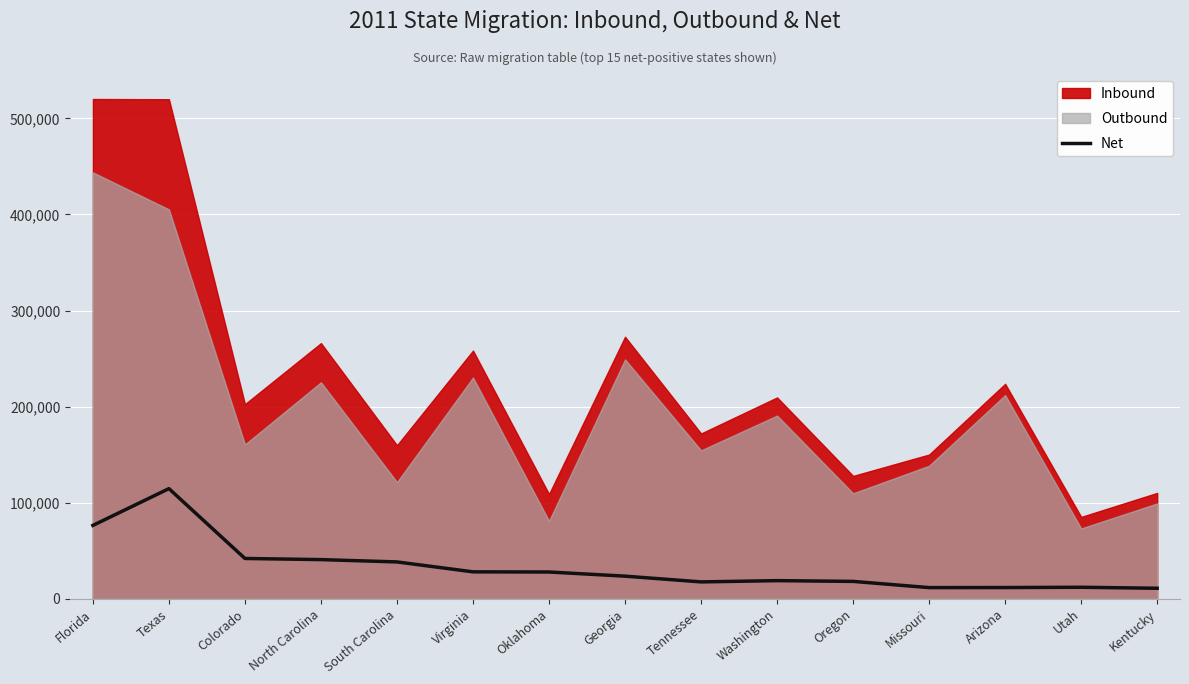

What is the difference between the maximum and second lowest values?

103025